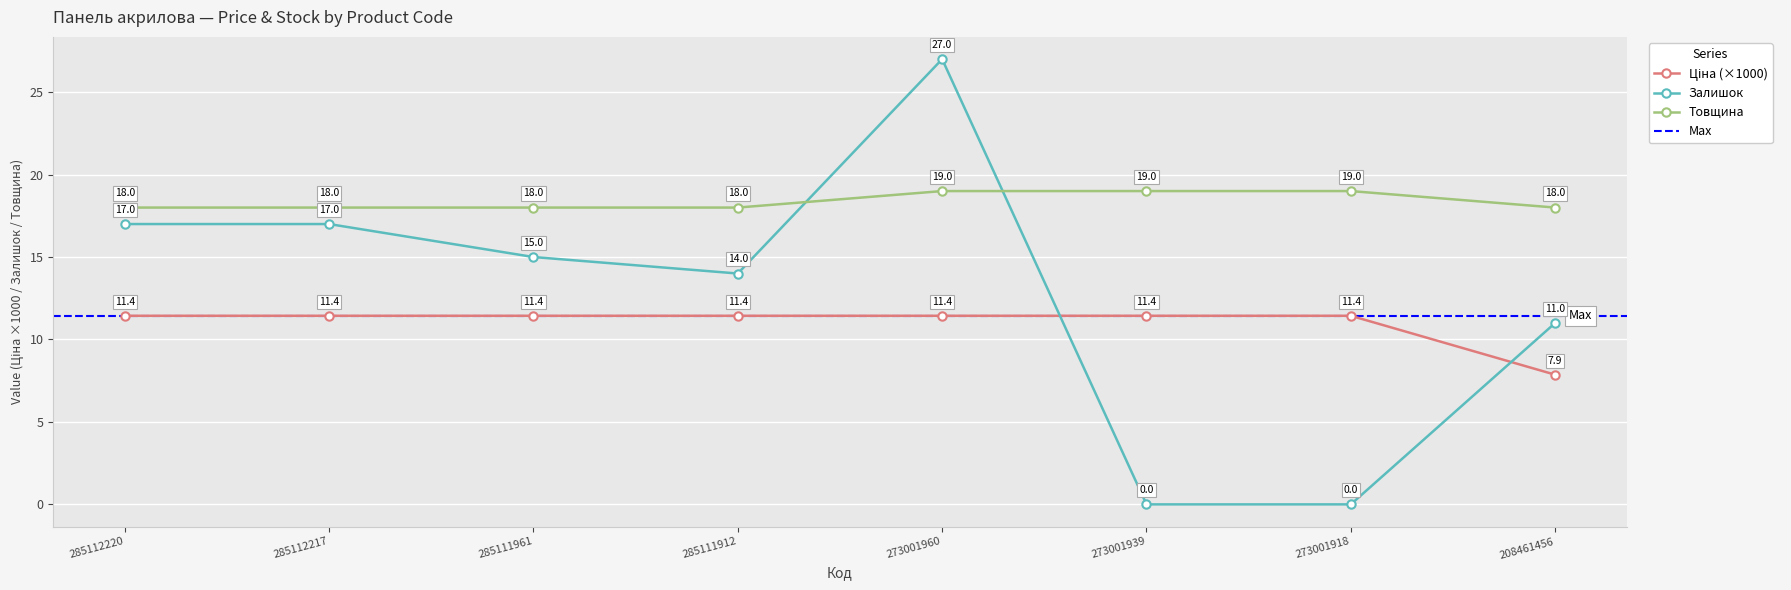

What is the greatest value displayed?

27.0